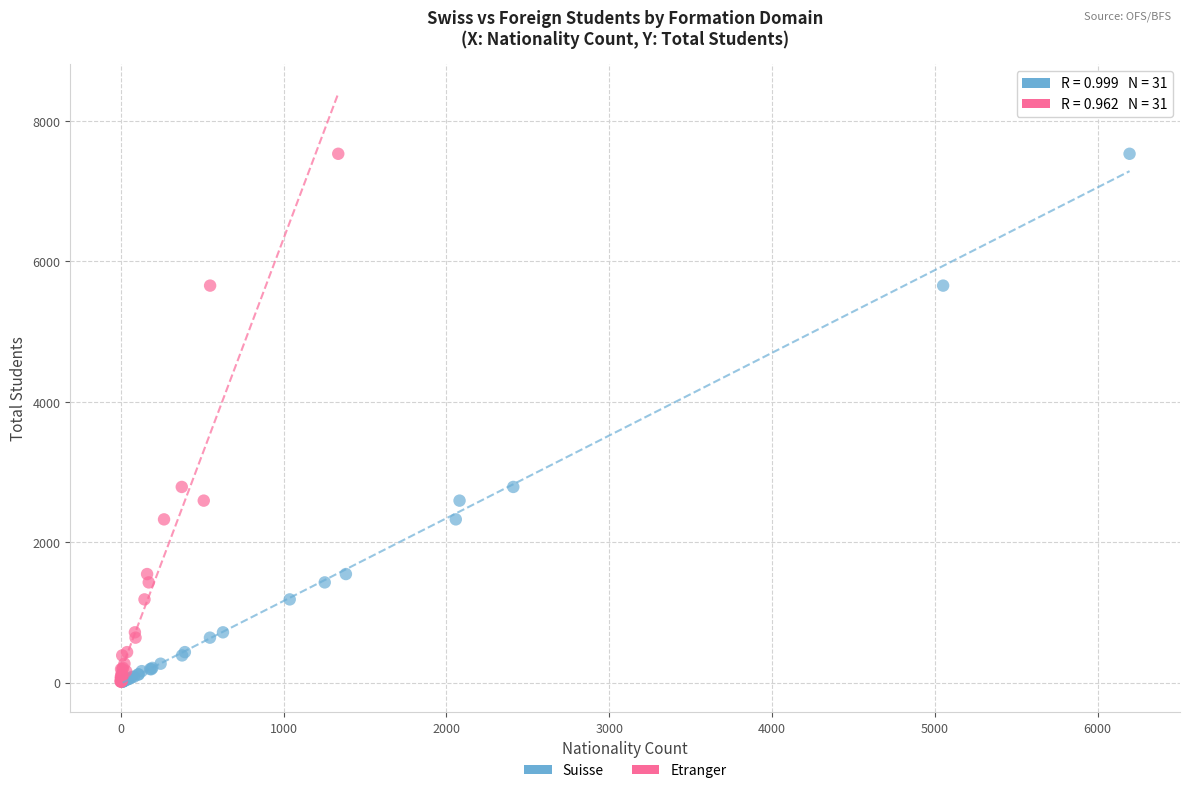

What are all the series names shown in the legend?

Suisse, Etranger